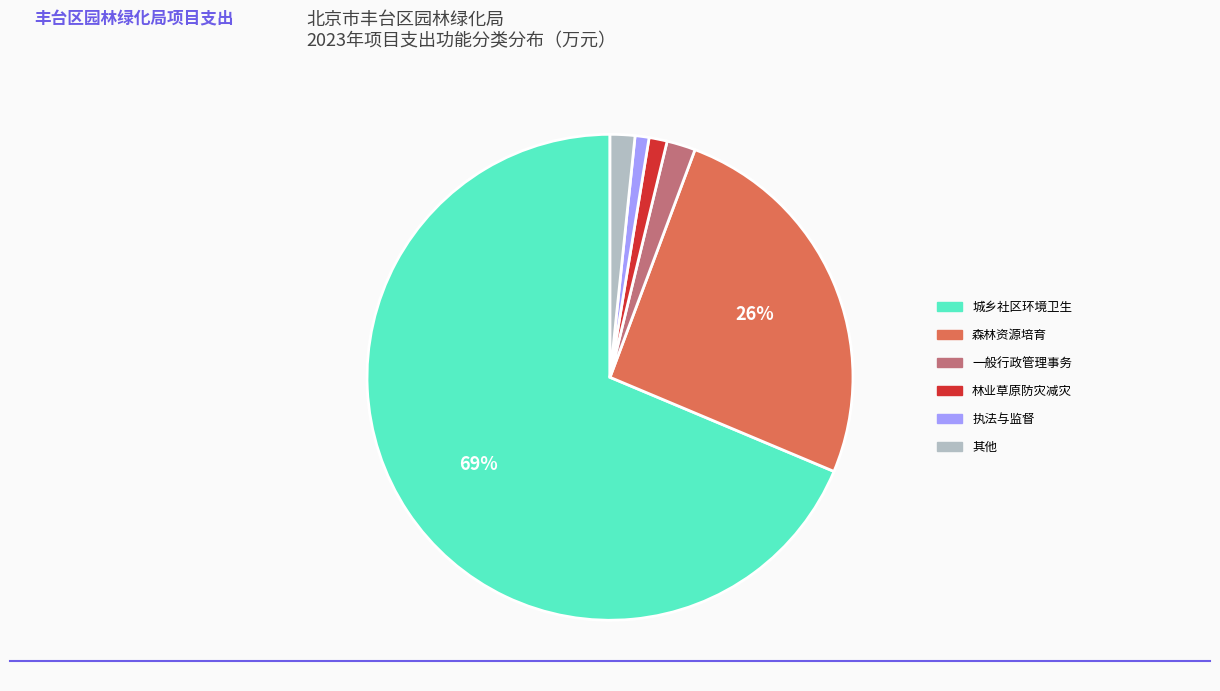

Is there any slice that represents more than half of the pie?

Yes